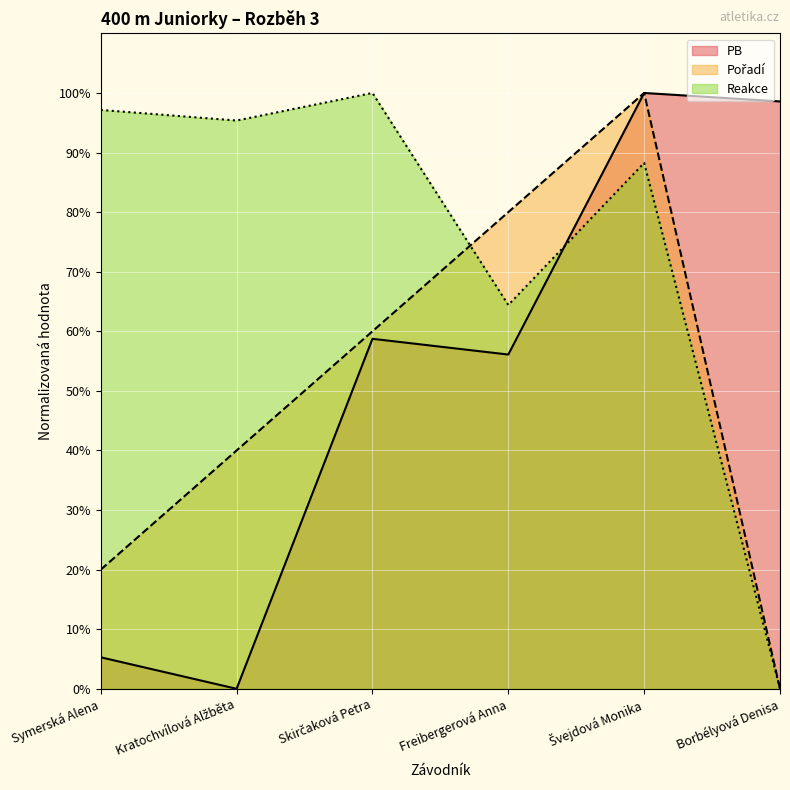

Is it true that PB equals 1.4 at Symerská Alena?

False